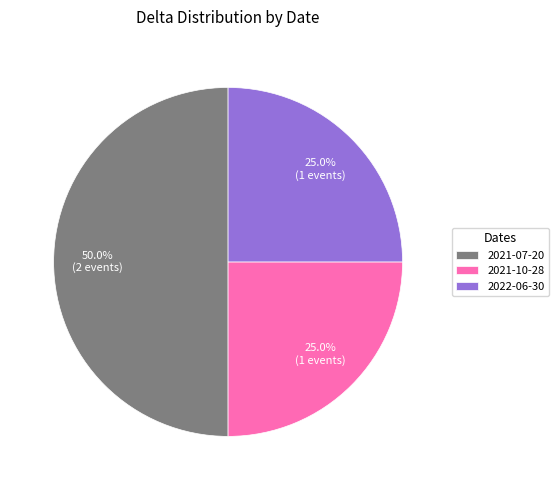

To the nearest percent, what is the average slice percentage?

33%